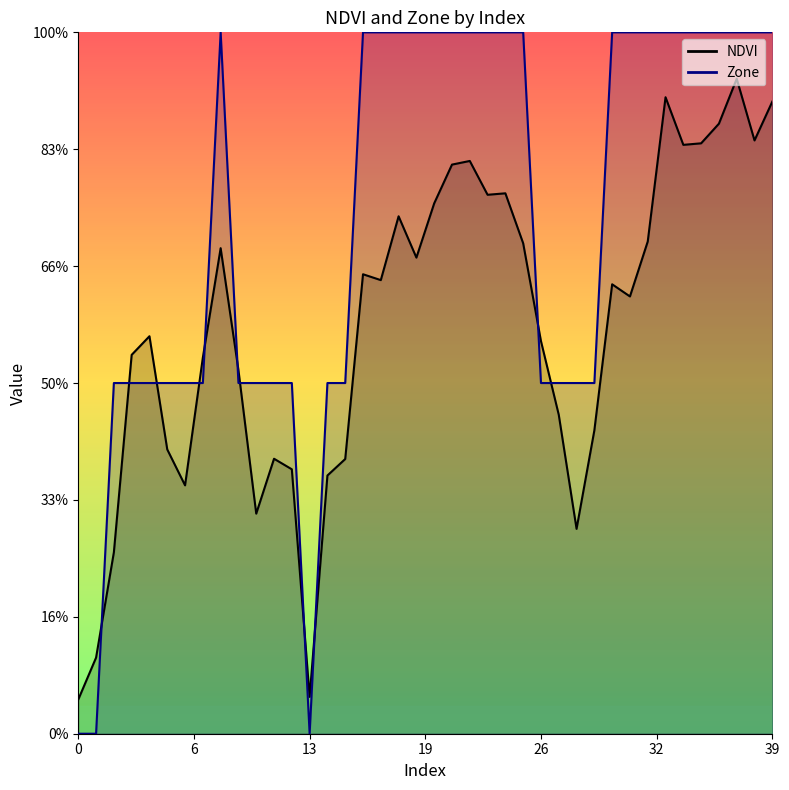

What is the total value across all series at 38?

5.5